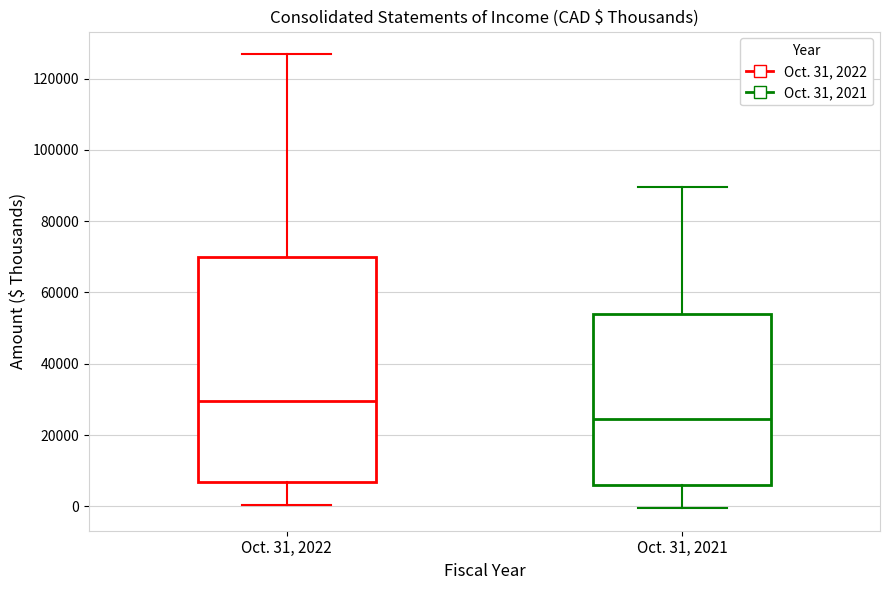

Reading left to right, read every box against the y-axis: the position of its median line, the range the box covers, and the ends of its whiskers. The values are not printed on the chart, so give them approximately, as read against the axis.

Oct. 31, 2022: median 30000, box 6000 to 70000, whiskers 0 to 126000
Oct. 31, 2021: median 24000, box 6000 to 54000, whiskers 0 to 90000